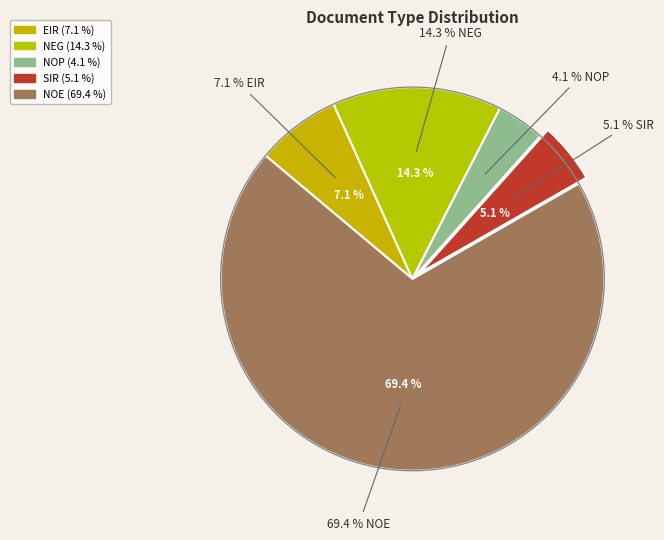

To the nearest percent, what is the difference between the SIR and NOP slice percentages?

1%